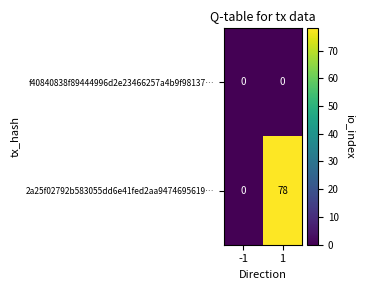

The value of 2a25f02792b583055dd6e41fed2aa9474695619… at -1 is 0. True or false?

True